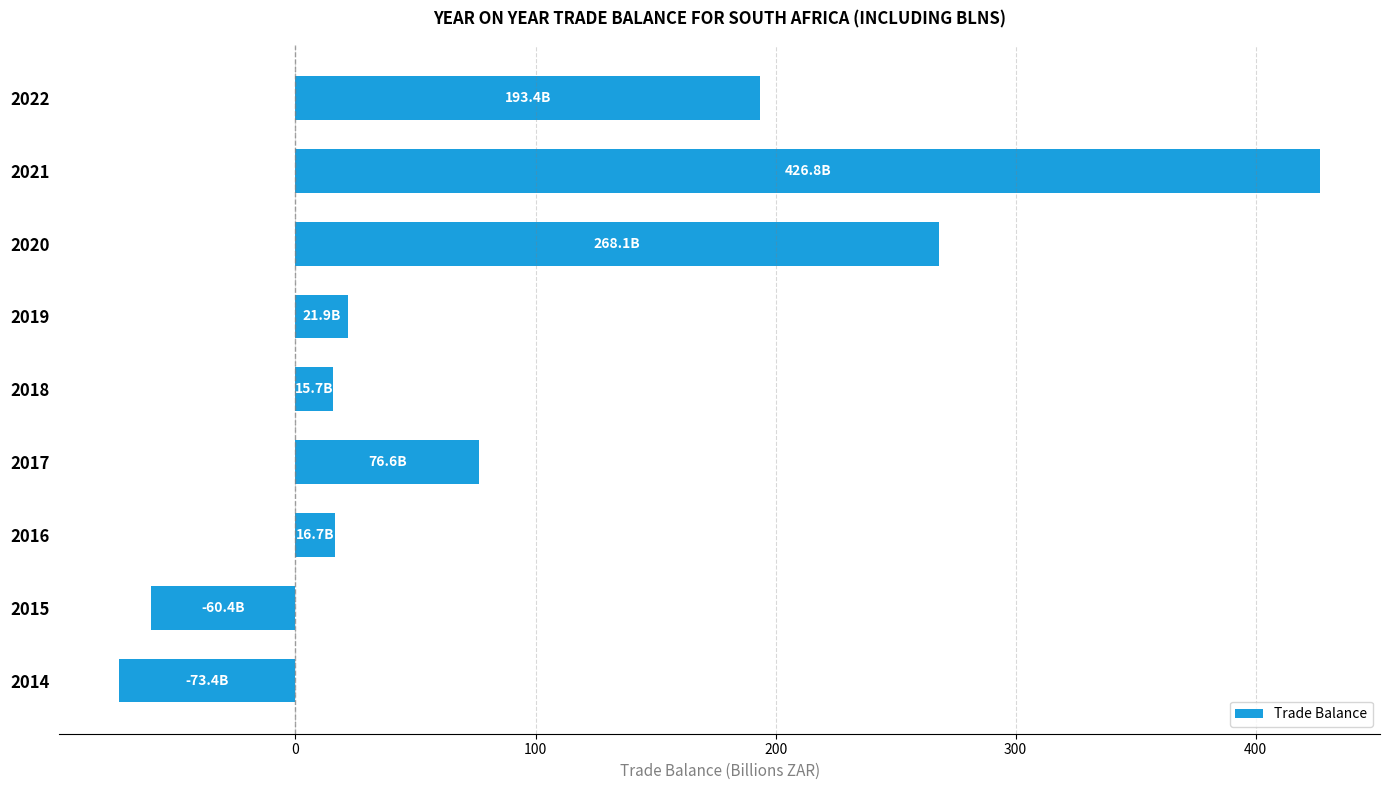

The chart shows a value of 56.5 at 2022. True or false?

False